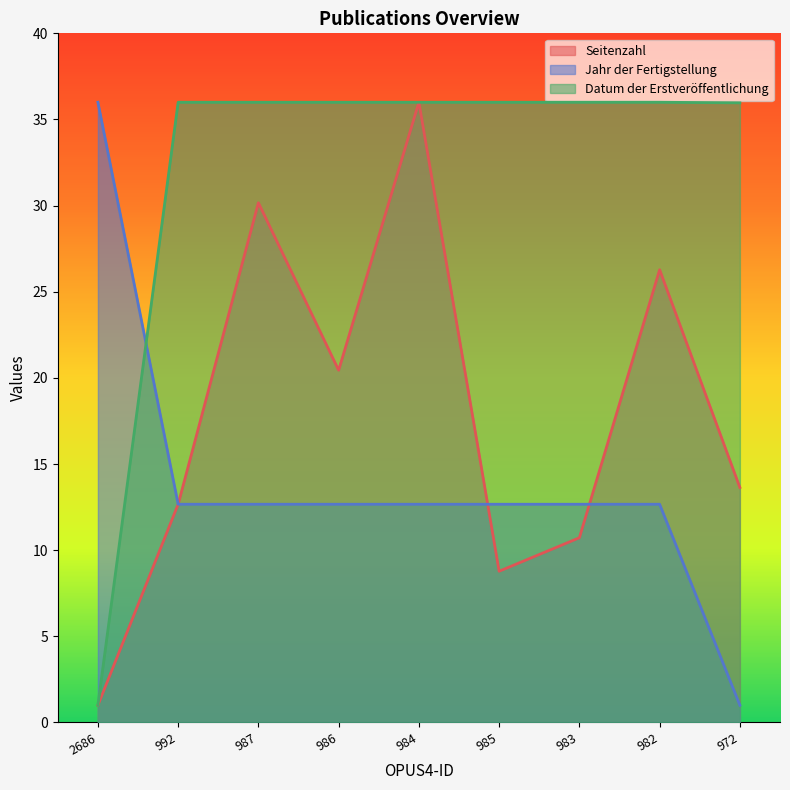

Rank the series by their average value, from lowest to highest.

Jahr der Fertigstellung, Seitenzahl, Datum der Erstveröffentlichung